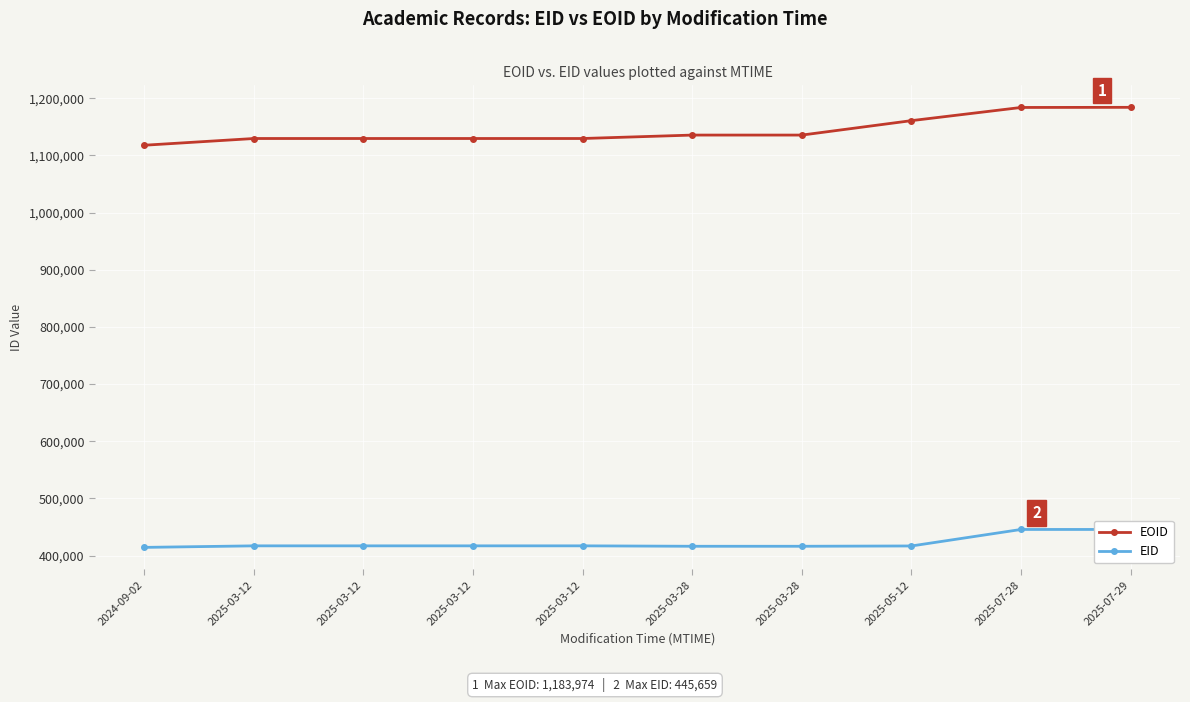

List the series in order of their peak value, highest first.

EOID, EID